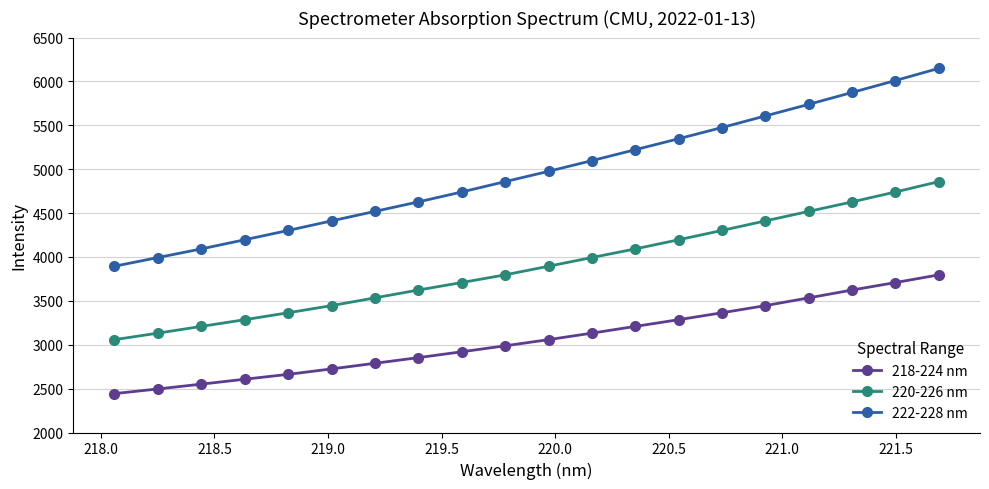

True or false: 222-228 nm has more than 2 interior local peaks.

False